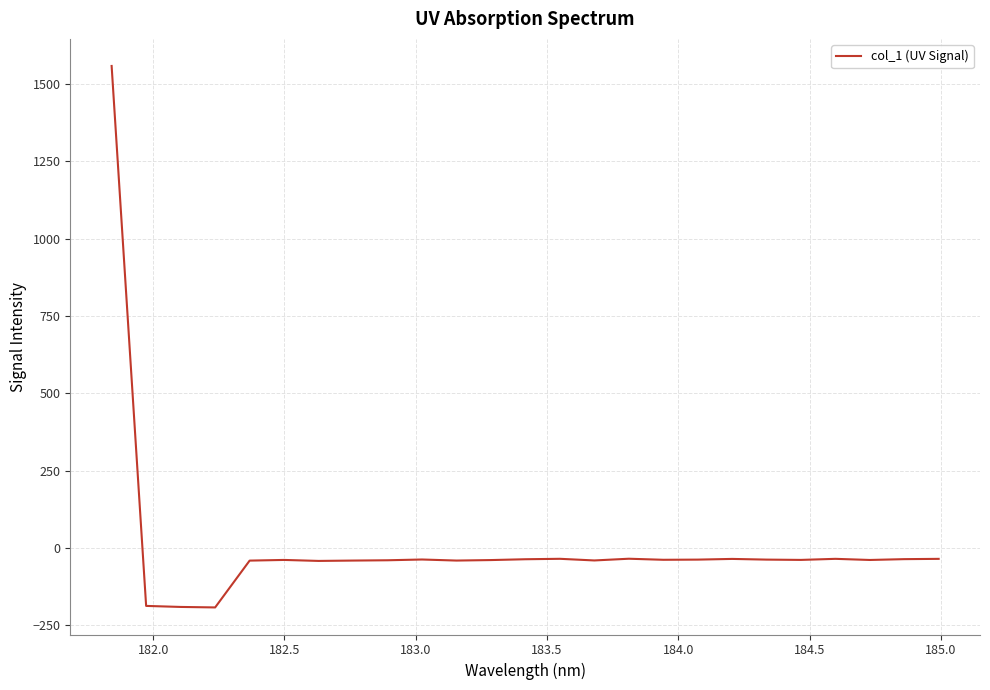

What is the greatest value displayed?

1558.8